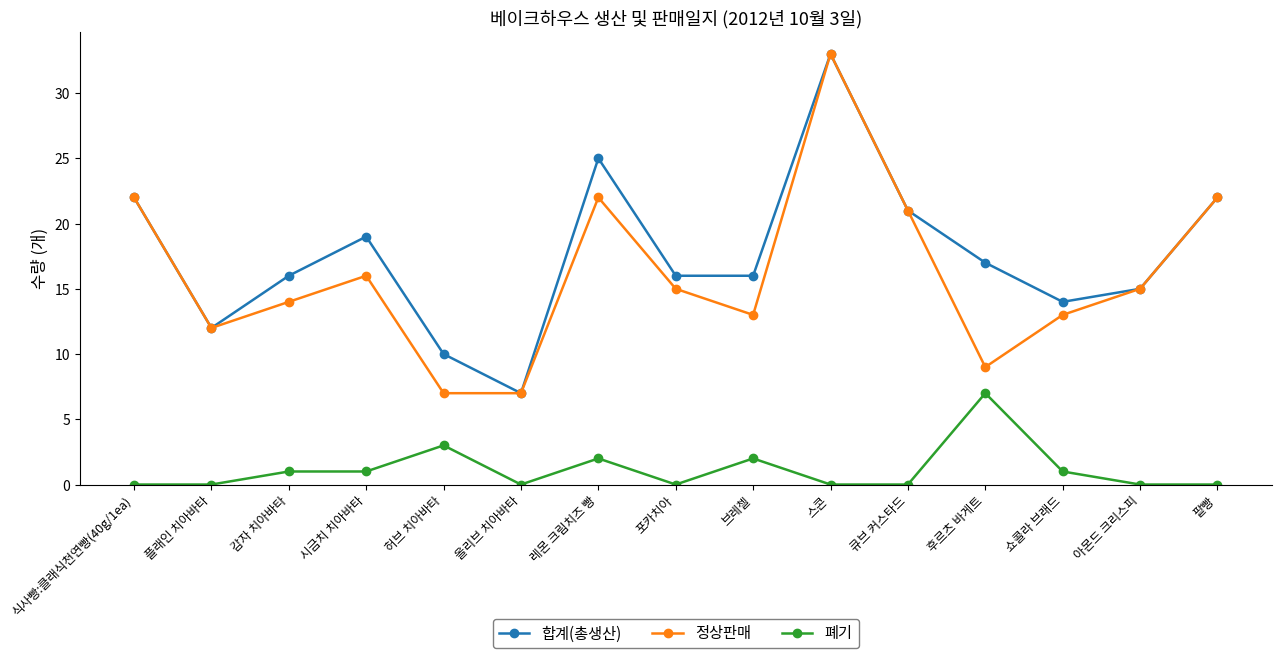

True or false: 폐기 and 정상판매 cross at least once.

False